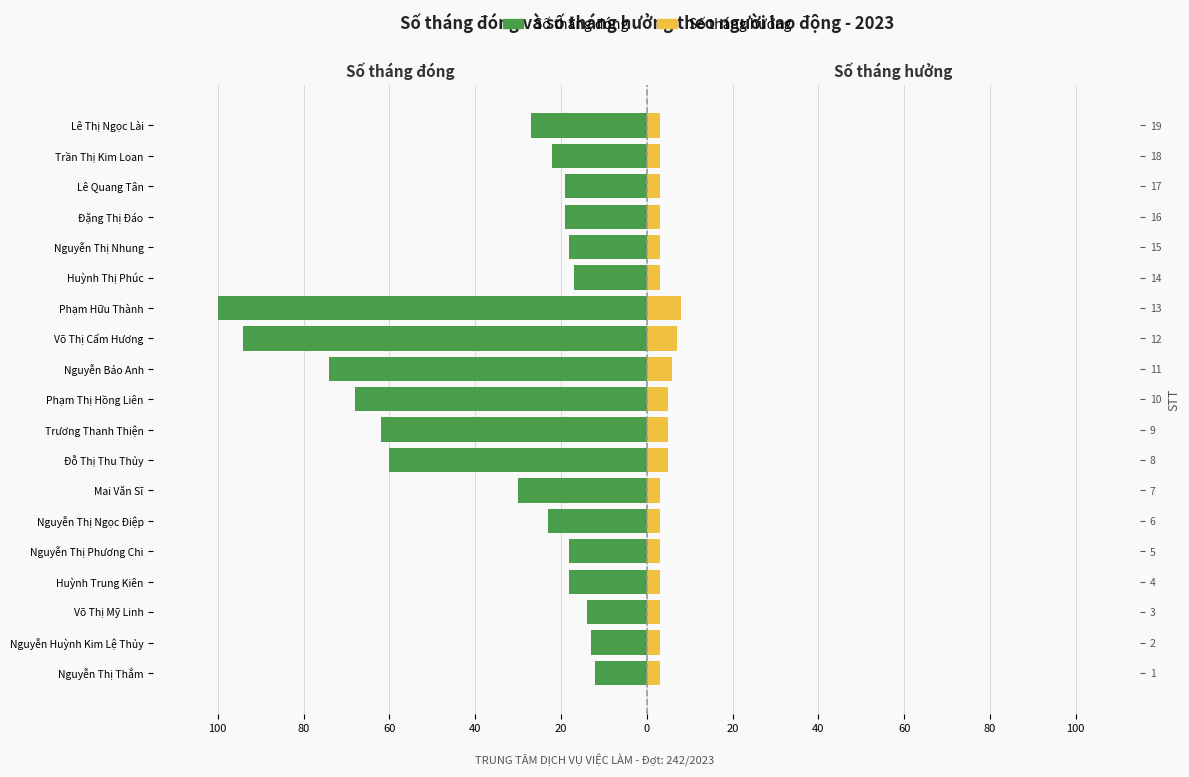

The Số tháng đóng series shows -38 at Trương Thanh Thiện. True or false?

False